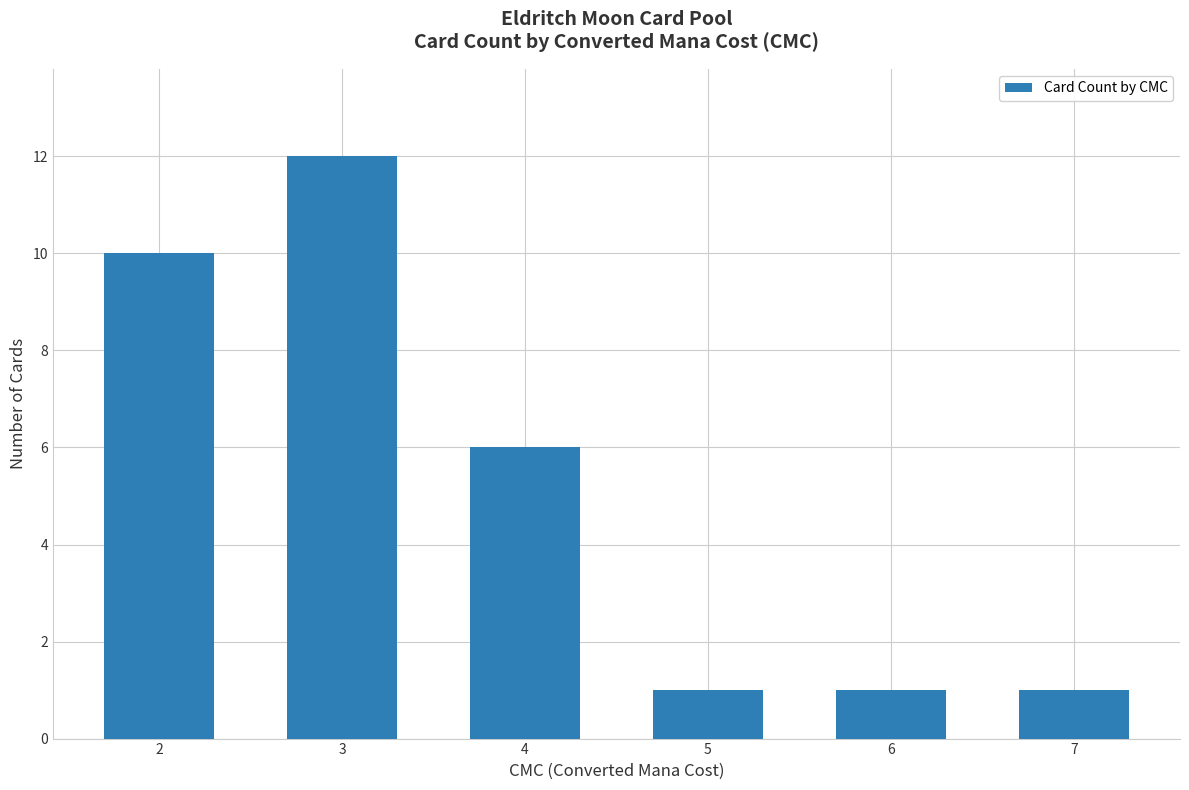

How many values are between 1 and 10?

5